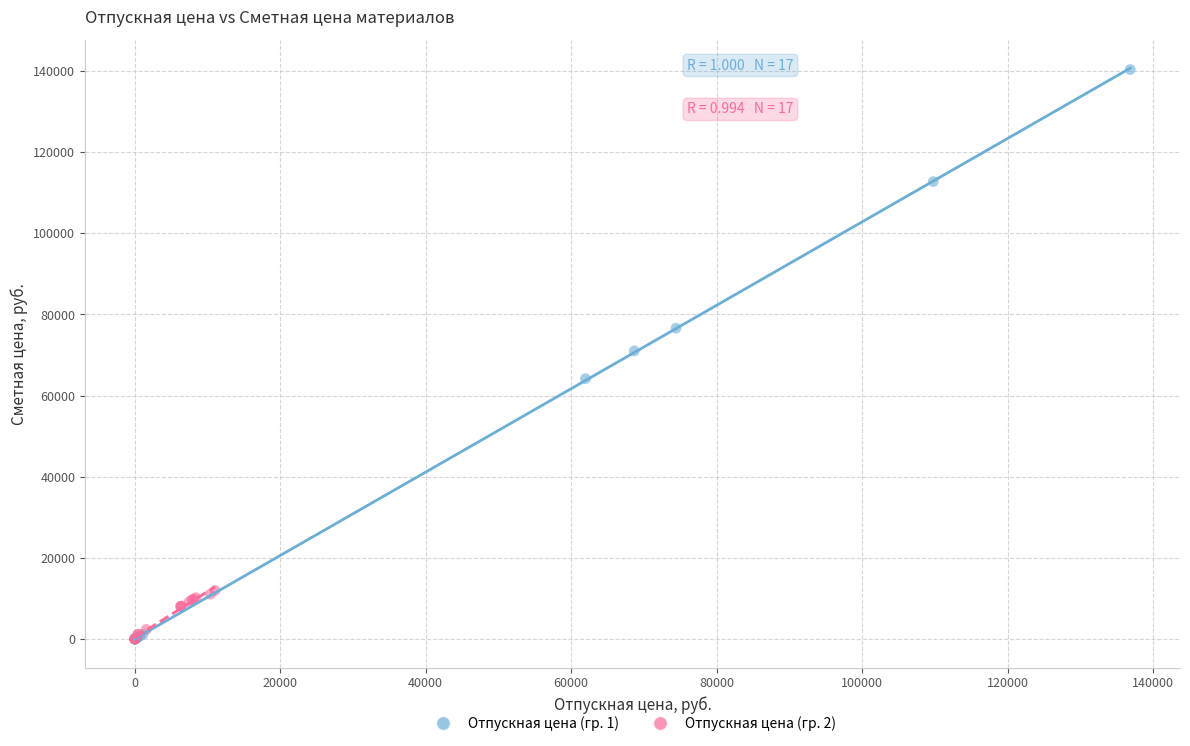

Which series has the widest spread of Y values?

Отпускная цена (гр. 1)